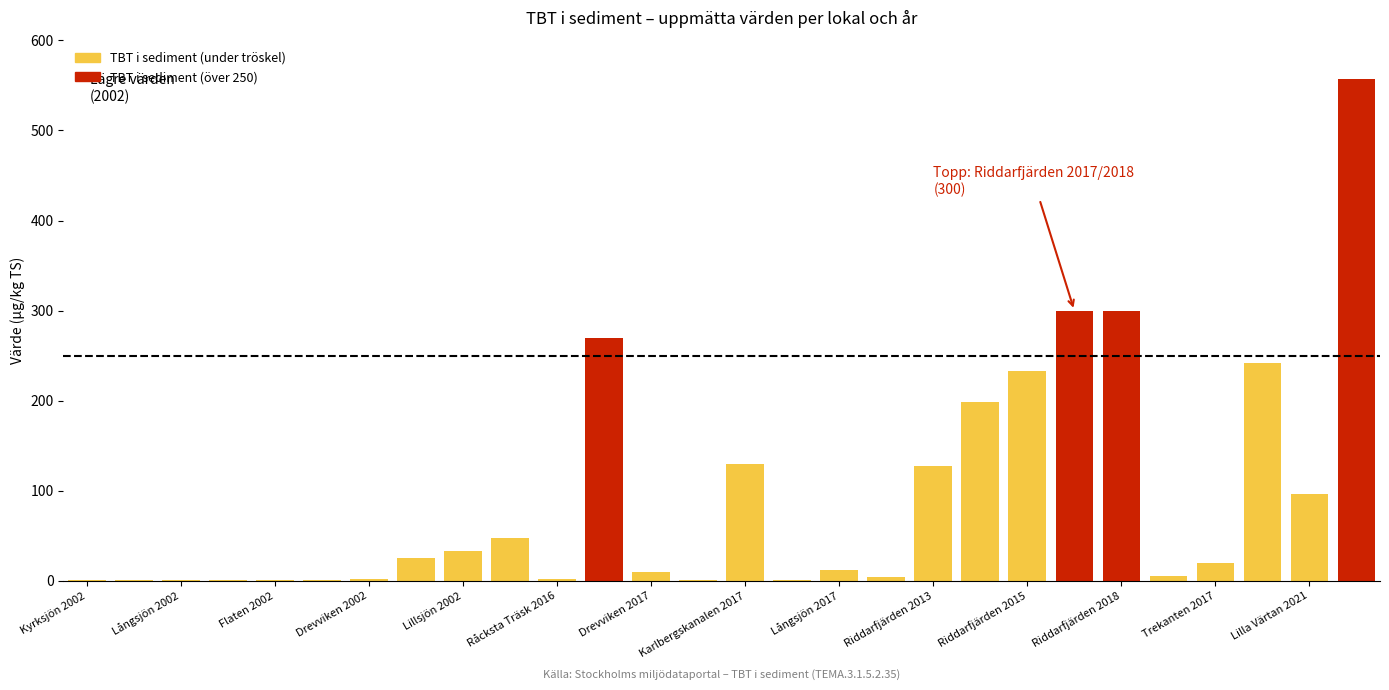

What is the sum of all values?

2616.6